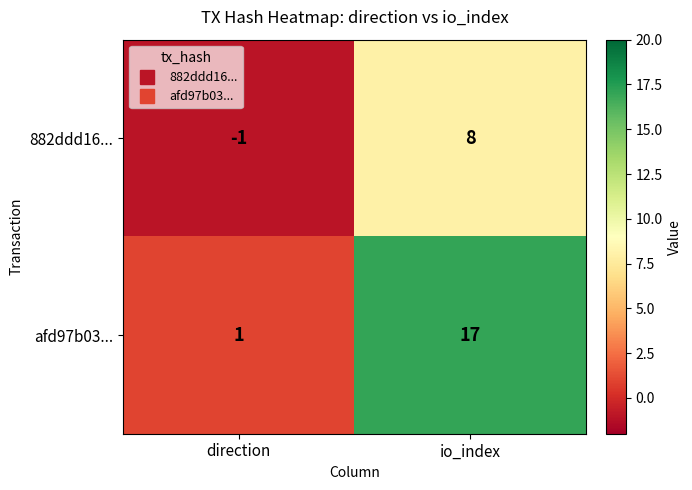

At which category is the sum across all series the highest?

io_index